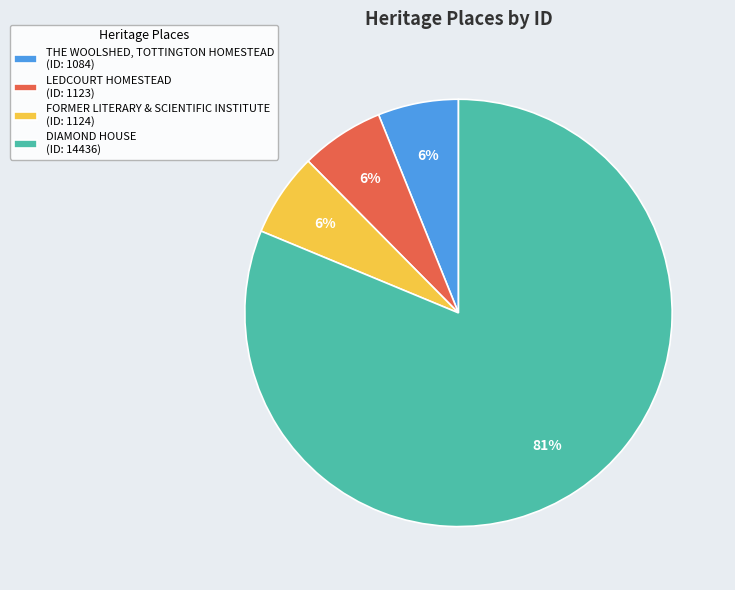

Is there any slice that represents more than half of the pie?

Yes